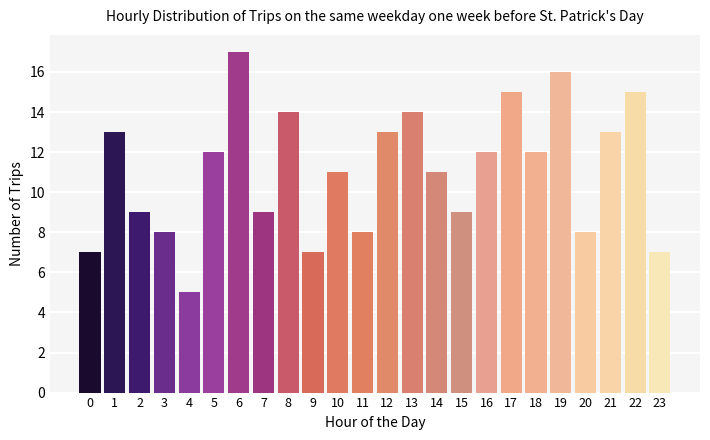

Reading left to right, what are all the values shown in this chart?

0=7	1=13	2=9	3=8	4=5	5=12	6=17	7=9	8=14	9=7	10=11	11=8	12=13	13=14	14=11	15=9	16=12	17=15	18=12	19=16	20=8	21=13	22=15	23=7